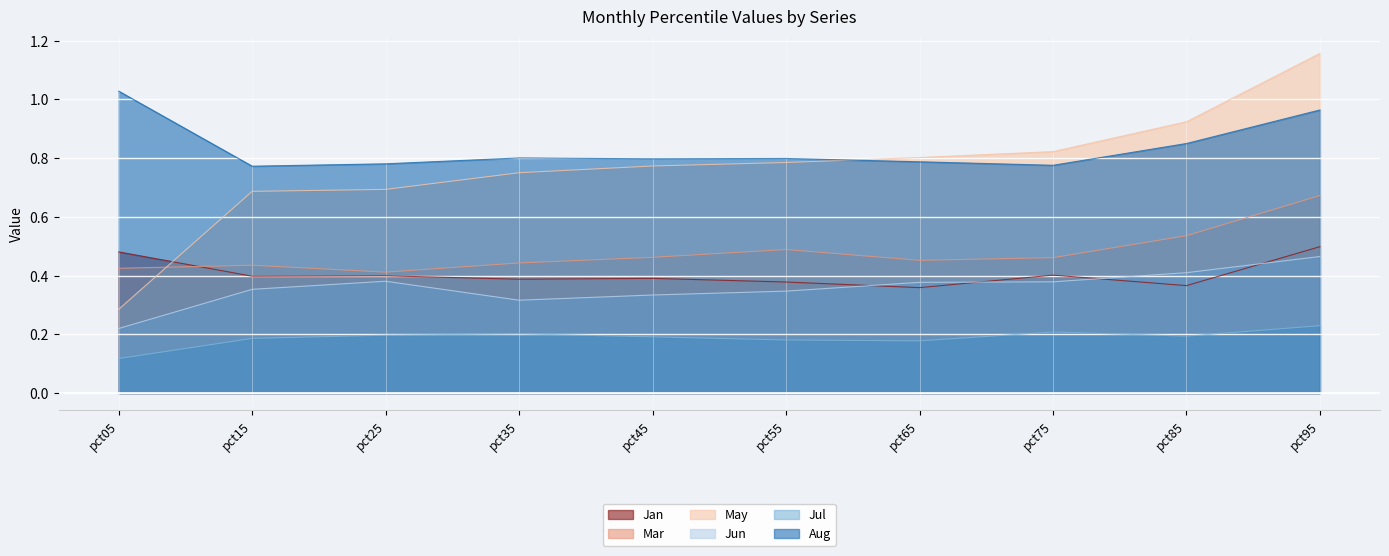

At which category does Jul reach its first local peak?

pct35